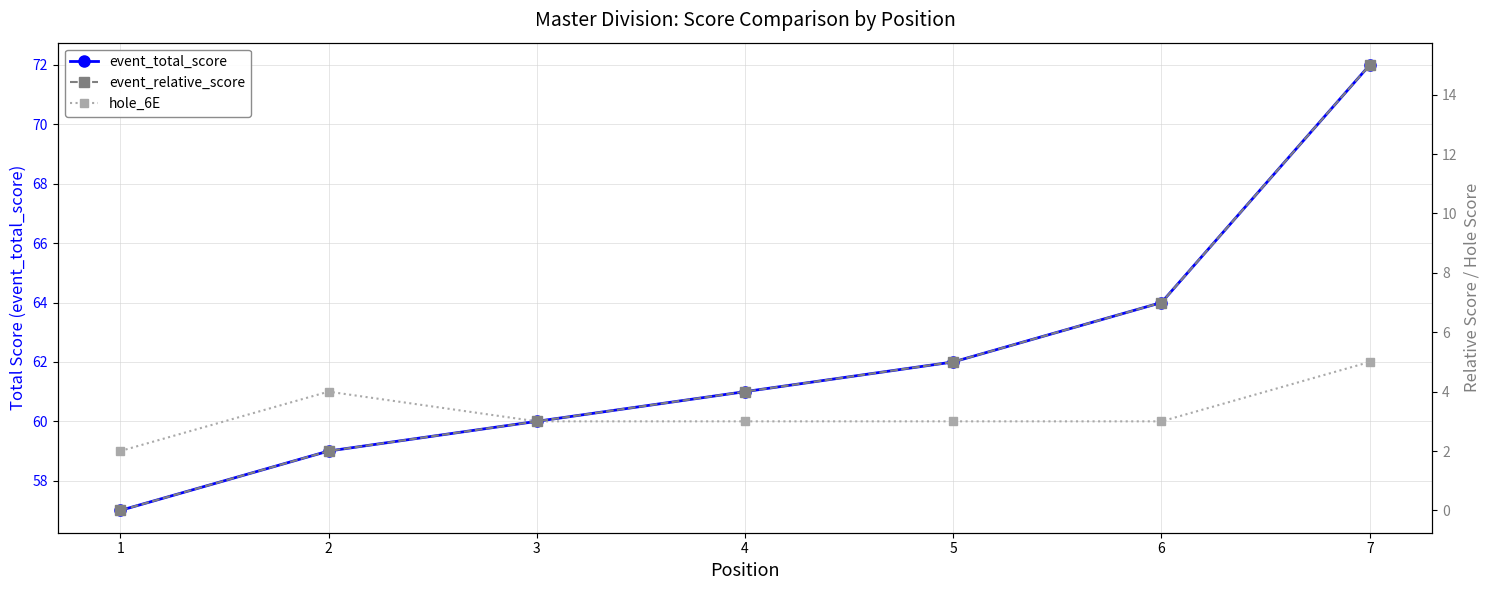

Reading right to left, transcribe all the data shown in this chart.

event_total_score: 72	64	62	61	60	59	57
event_relative_score: 15	7	5	4	3	2	0
hole_6E: 5	3	3	3	3	4	2